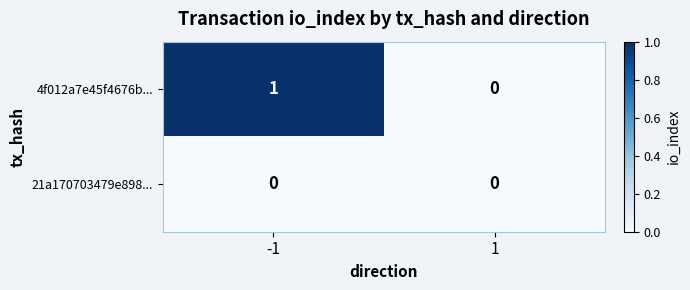

Rank the series by their average value, from highest to lowest.

4f012a7e45f4676b..., 21a170703479e898...